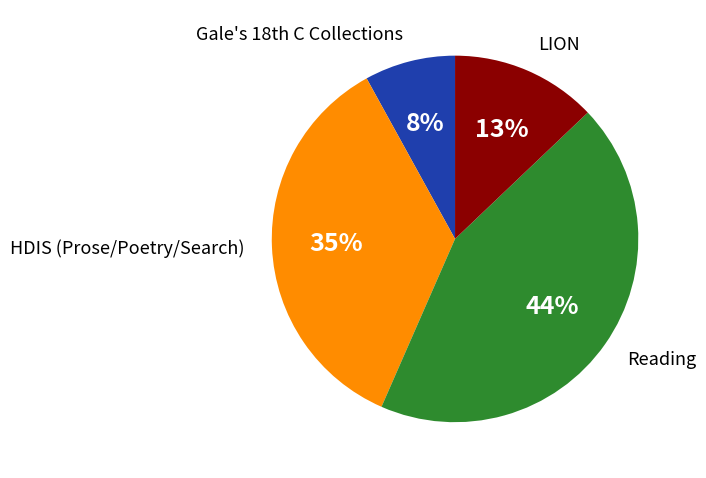

Is there any slice that represents more than half of the pie?

No